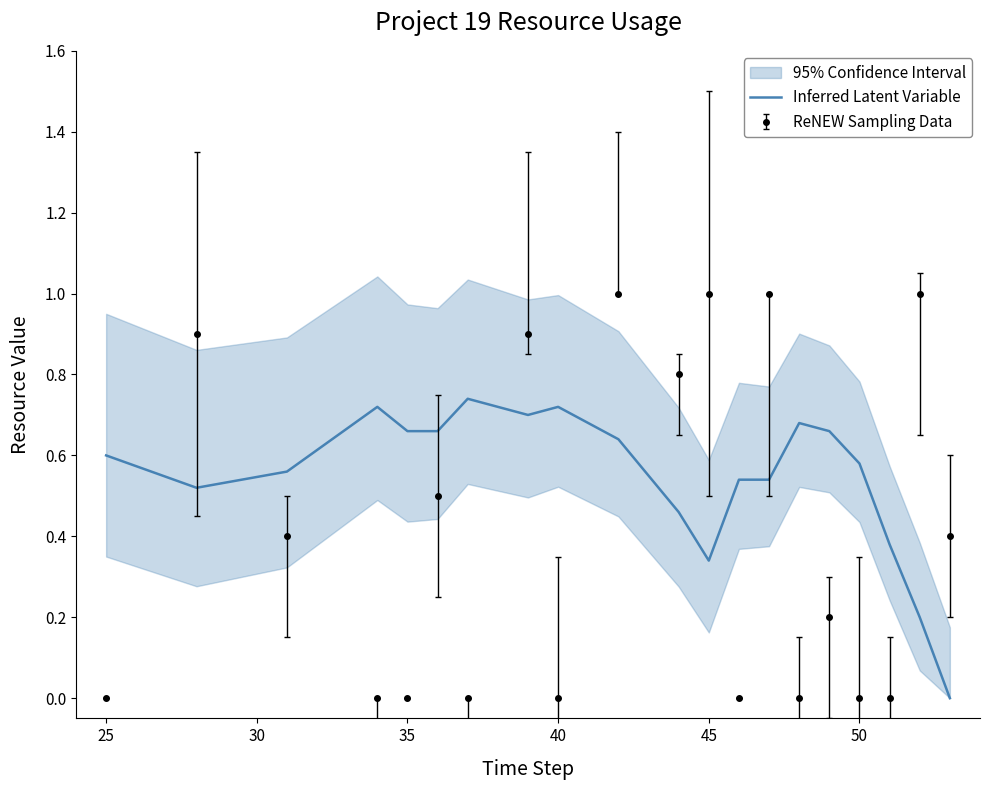

Is it true that ReNEW Sampling Data equals 0.7 at 40?

False